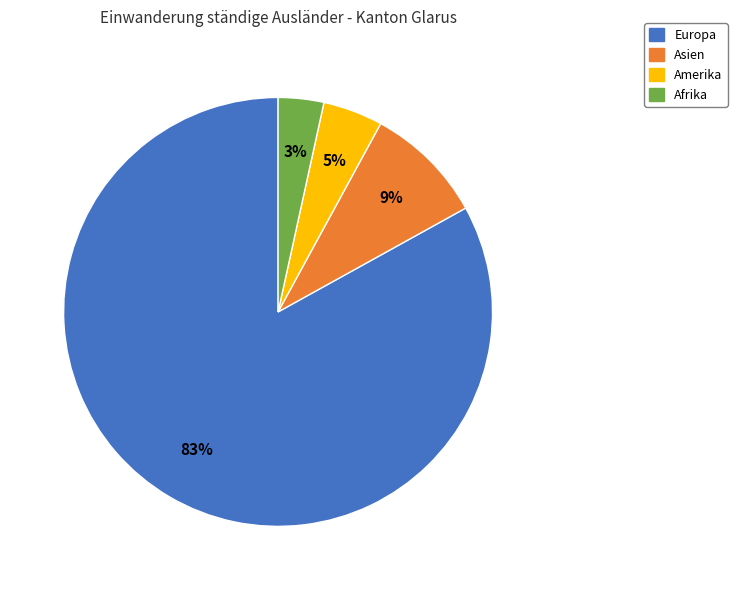

Which slice is the smallest?

Afrika